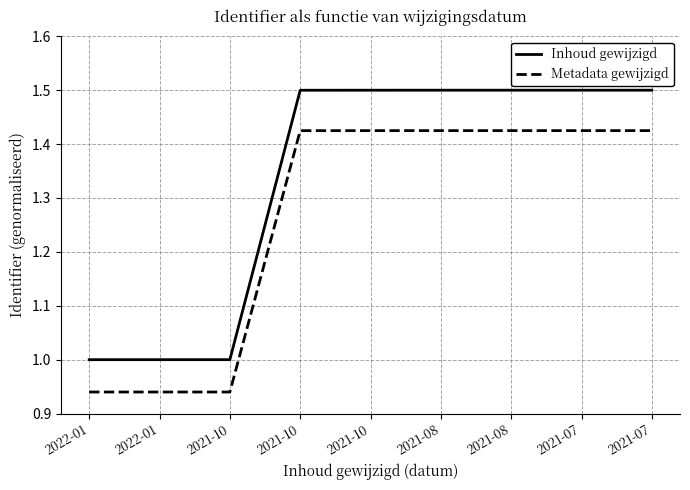

List the series in order of their peak value, lowest first.

Metadata gewijzigd, Inhoud gewijzigd